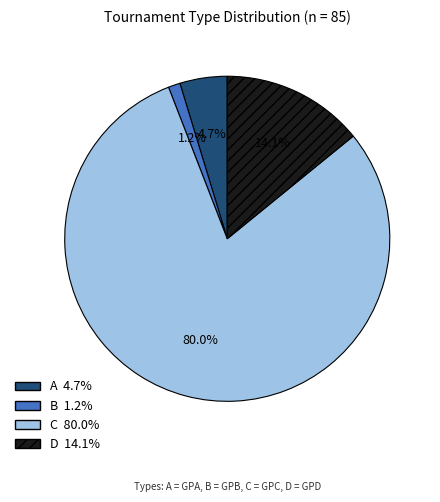

What is the majority slice?

C